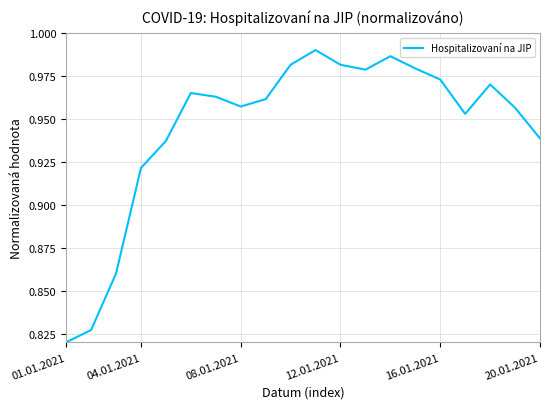

How many lines are shown in the chart?

1